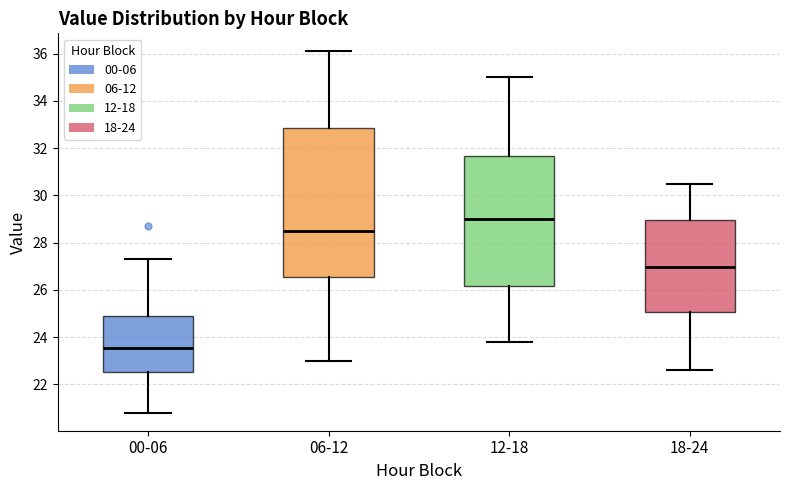

Which box's median line is the lowest?

00-06